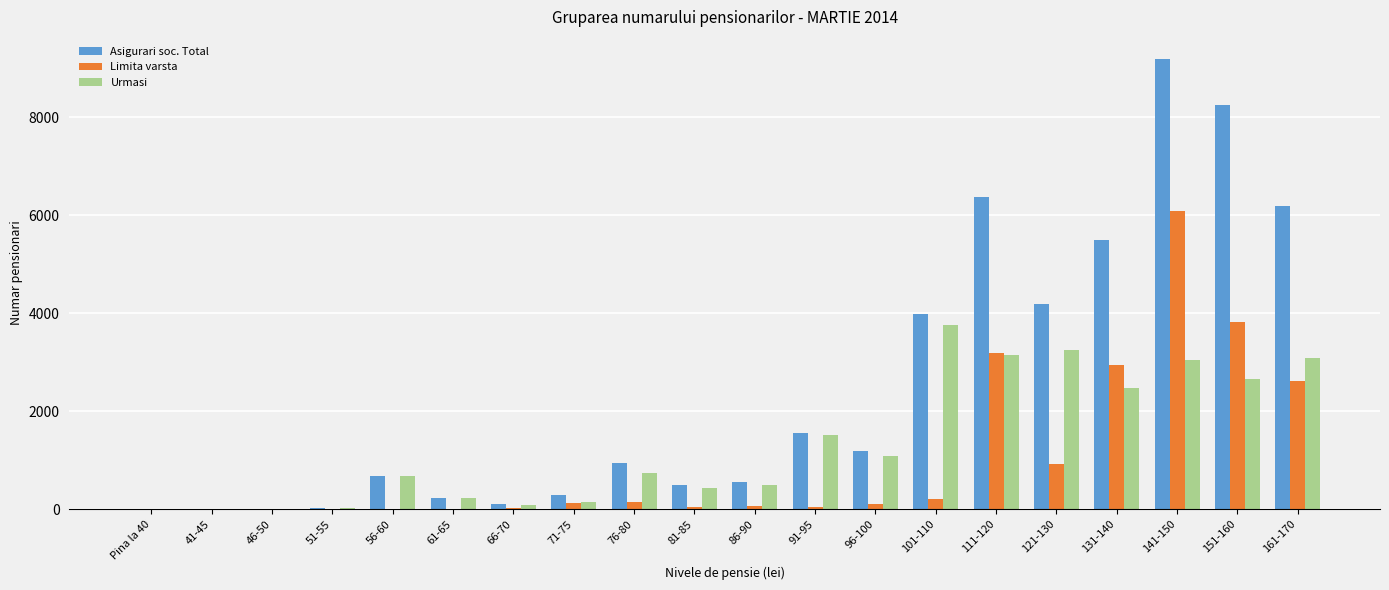

Count the number of data series in this chart.

3